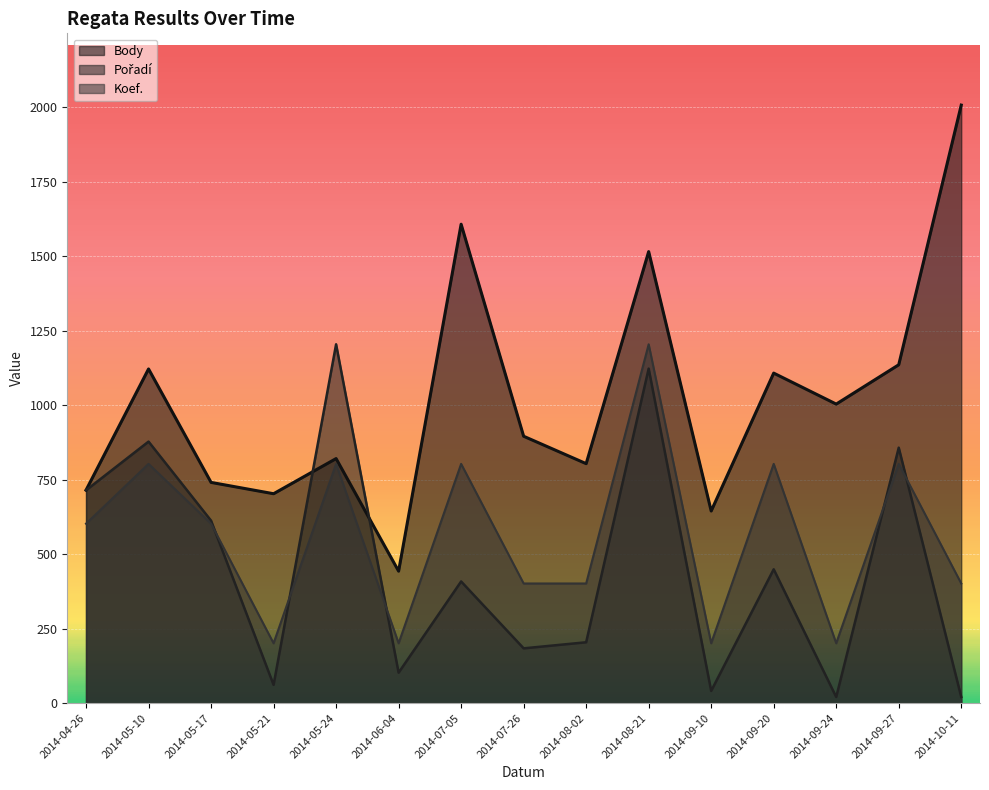

Reading left to right, list all the values displayed in this chart.

Body: 2014-04-26=715.0	2014-05-10=1122.0	2014-05-17=741.0	2014-05-21=703.0	2014-05-24=821.0	2014-06-04=443.0	2014-07-05=1608.0	2014-07-26=896.0	2014-08-02=804.0	2014-08-21=1516.0	2014-09-10=645.0	2014-09-20=1108.0	2014-09-24=1004.0	2014-09-27=1136.0	2014-10-11=2008.0
Pořadí: 2014-04-26=714.7	2014-05-10=878.1	2014-05-17=612.6	2014-05-21=61.3	2014-05-24=1204.8	2014-06-04=102.1	2014-07-05=408.4	2014-07-26=183.8	2014-08-02=204.2	2014-08-21=1123.1	2014-09-10=40.8	2014-09-20=449.2	2014-09-24=20.4	2014-09-27=857.7	2014-10-11=20.4
Koef.: 2014-04-26=602.4	2014-05-10=803.2	2014-05-17=602.4	2014-05-21=200.8	2014-05-24=803.2	2014-06-04=200.8	2014-07-05=803.2	2014-07-26=401.6	2014-08-02=401.6	2014-08-21=1204.8	2014-09-10=200.8	2014-09-20=803.2	2014-09-24=200.8	2014-09-27=803.2	2014-10-11=401.6